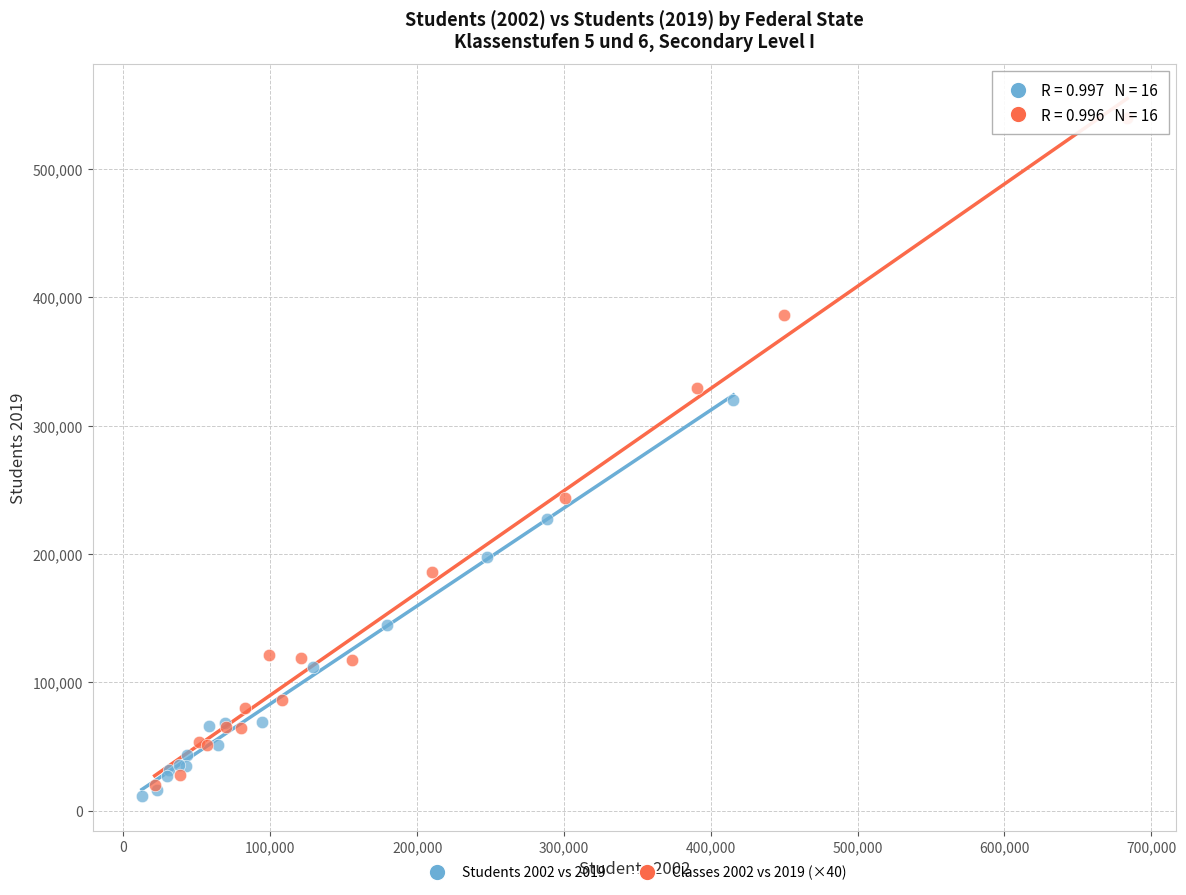

Which series has the widest spread of Y values?

Classes 2002 vs 2019 (×40)